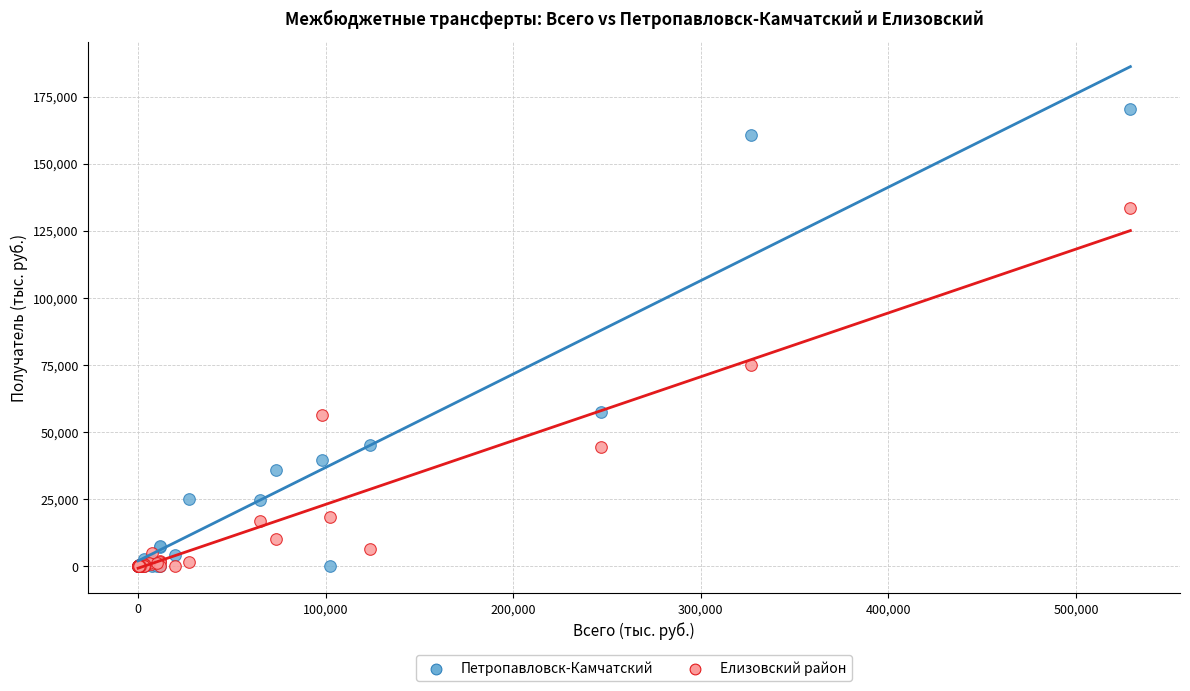

In the Петропавловск-Камчатский series, what Y value is closest to 85163?

57521.1